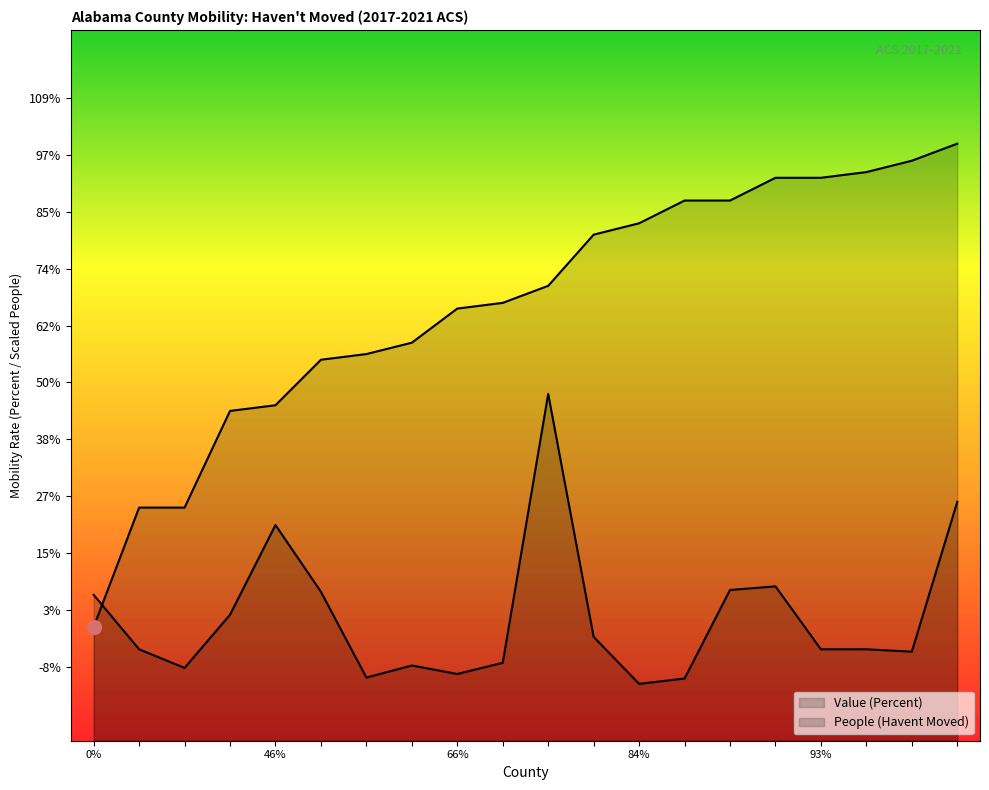

How many intersections are there between People (Havent Moved) and Value (Percent)?

1